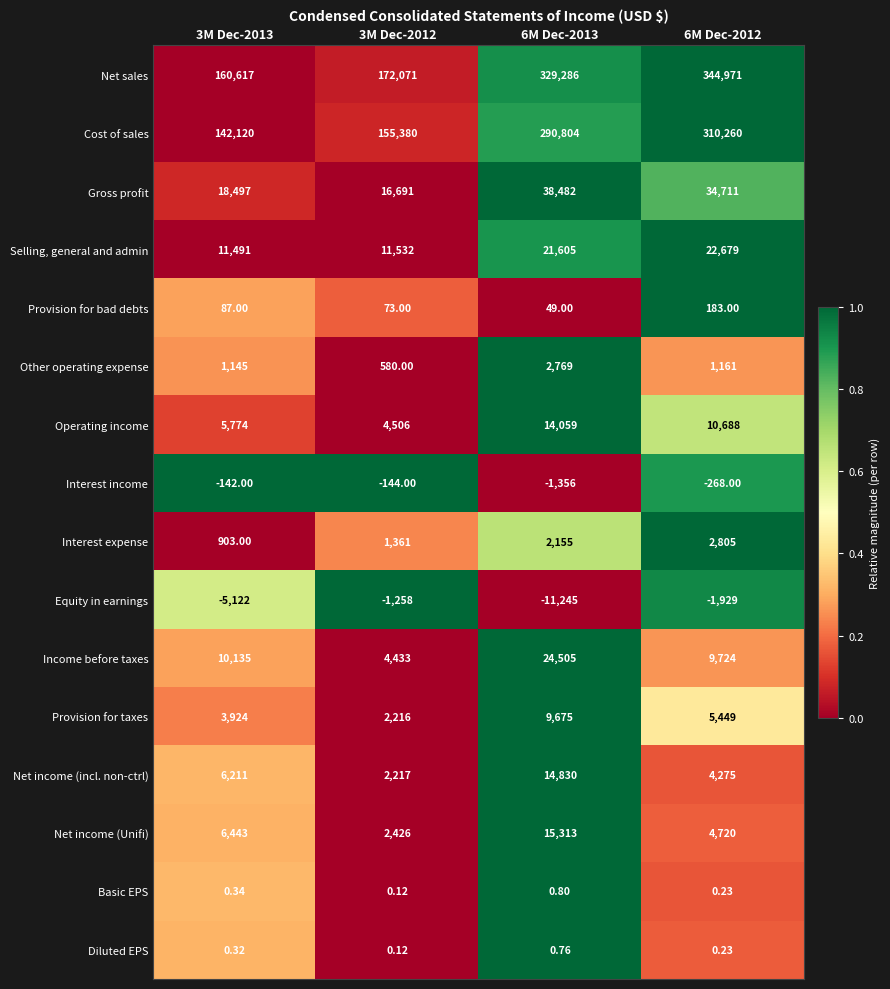

What is the greatest value displayed?

344971.0